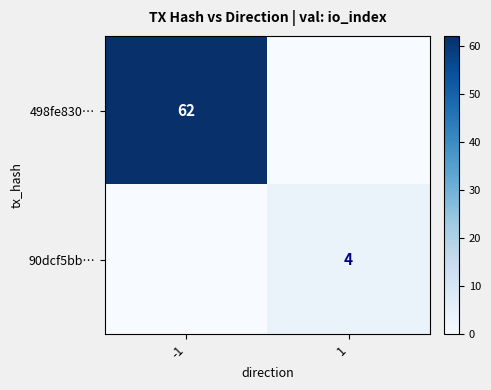

The value of 498fe830… at -1 is 86. True or false?

False